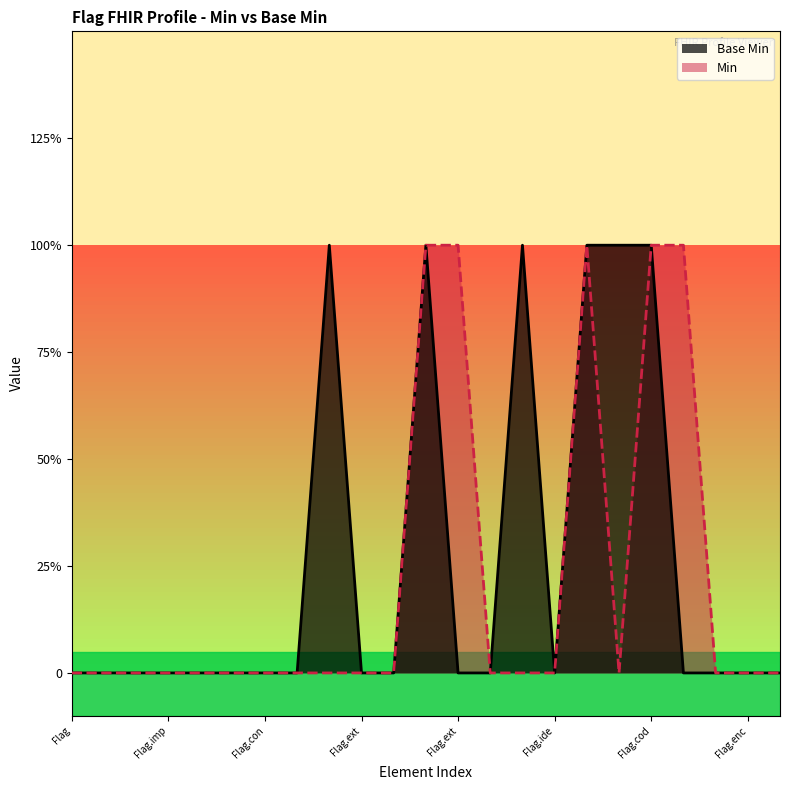

How many lines are shown in the chart?

2